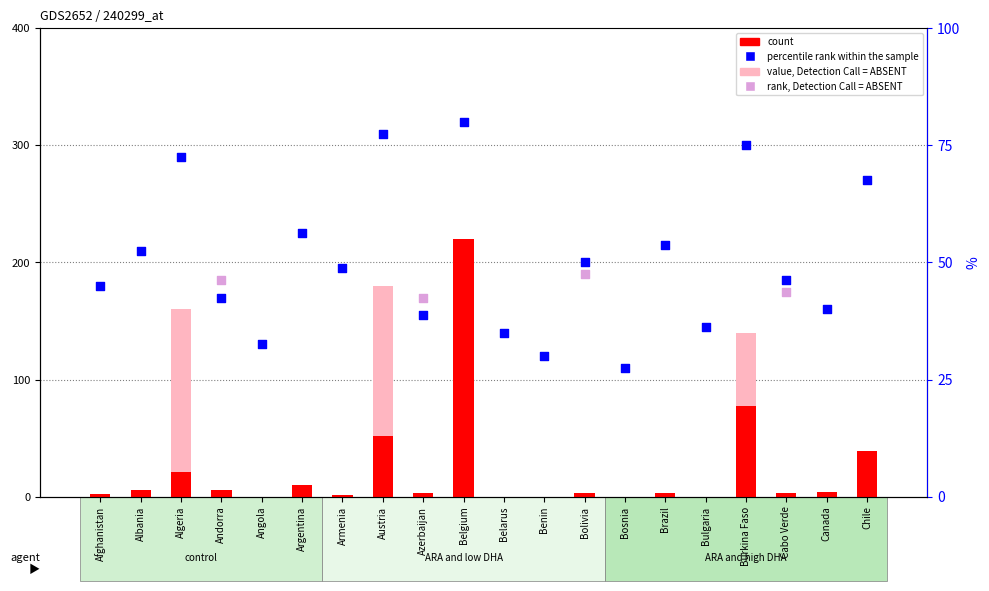

Which series contains the highest Y value?

percentile rank within the sample